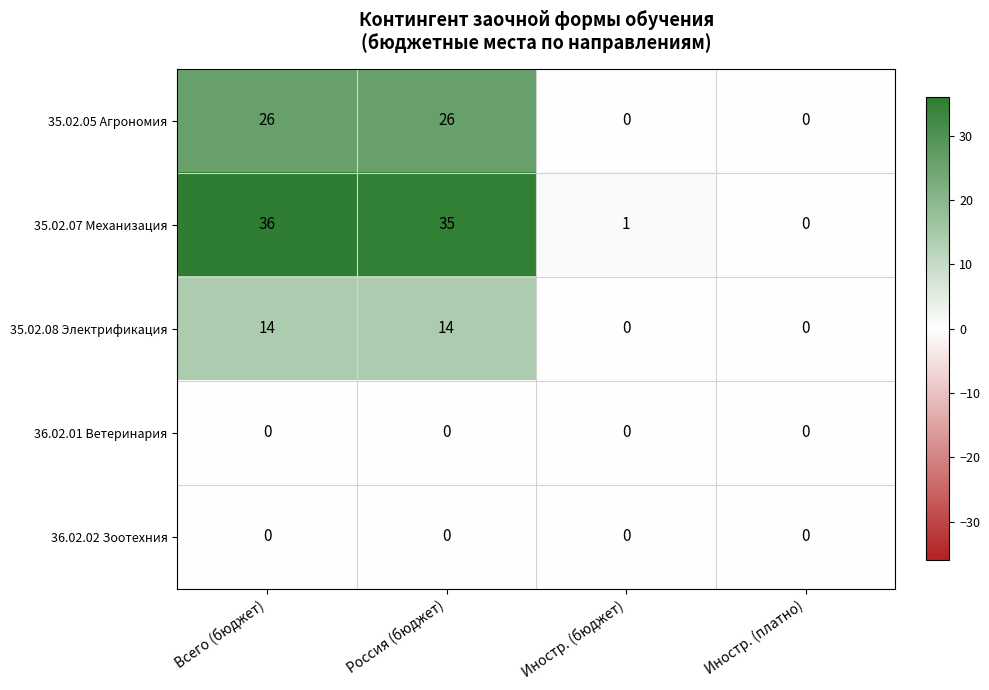

Which series has the largest total across all categories?

35.02.07 Механизация